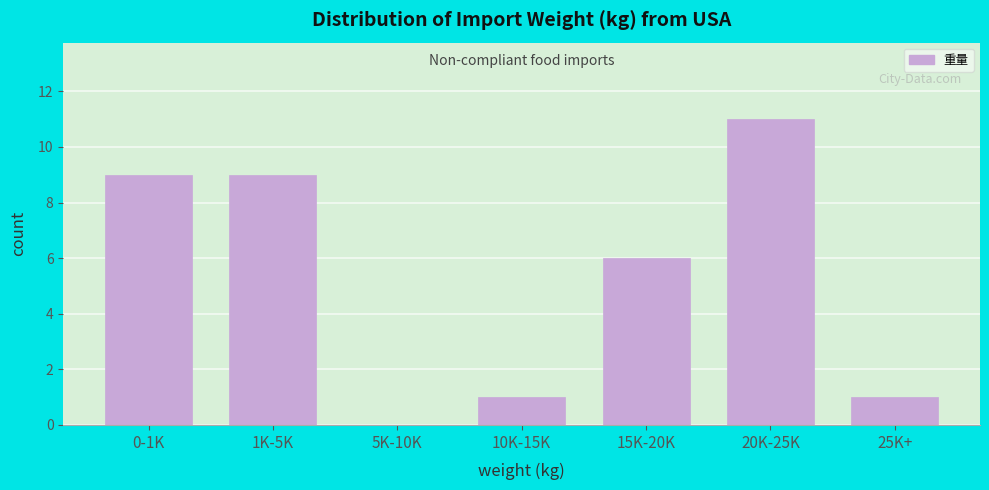

Reading right to left, extract all data points from this chart.

25K+=1	20K-25K=11	15K-20K=6	10K-15K=1	5K-10K=0	1K-5K=9	0-1K=9